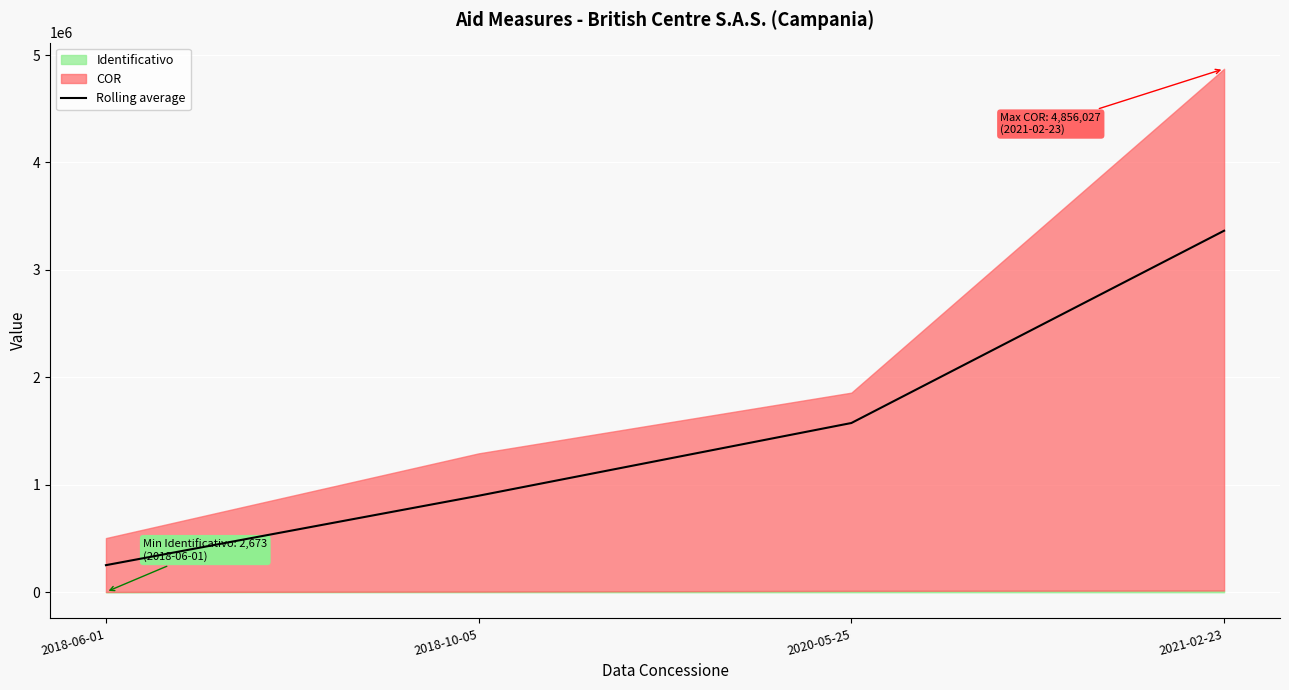

The chart shows a value of 1967683.5 at 2021-02-23. True or false?

False